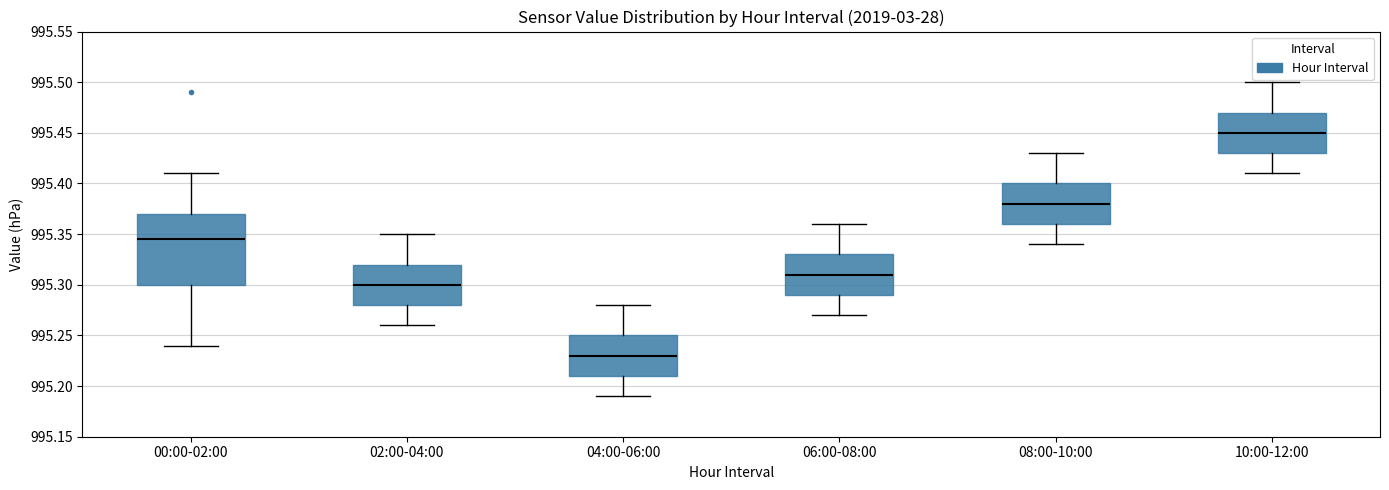

Reading left to right, read every box against the y-axis: the position of its median line, the range the box covers, and the ends of its whiskers. The values are not printed on the chart, so give them approximately, as read against the axis.

00:00-02:00: median 995.345, box 995.300 to 995.370, whiskers 995.240 to 995.410
02:00-04:00: median 995.300, box 995.280 to 995.320, whiskers 995.260 to 995.350
04:00-06:00: median 995.230, box 995.210 to 995.250, whiskers 995.190 to 995.280
06:00-08:00: median 995.310, box 995.290 to 995.330, whiskers 995.270 to 995.360
08:00-10:00: median 995.380, box 995.360 to 995.400, whiskers 995.340 to 995.430
10:00-12:00: median 995.450, box 995.430 to 995.470, whiskers 995.410 to 995.500